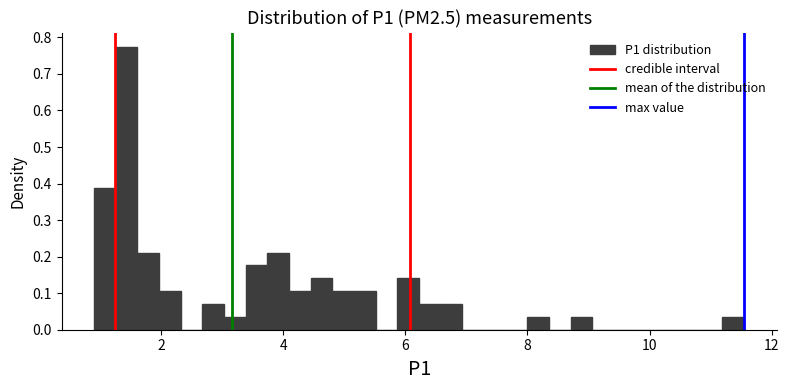

Read against the x-axis, roughly where is the centre of the tallest bar?

1.4